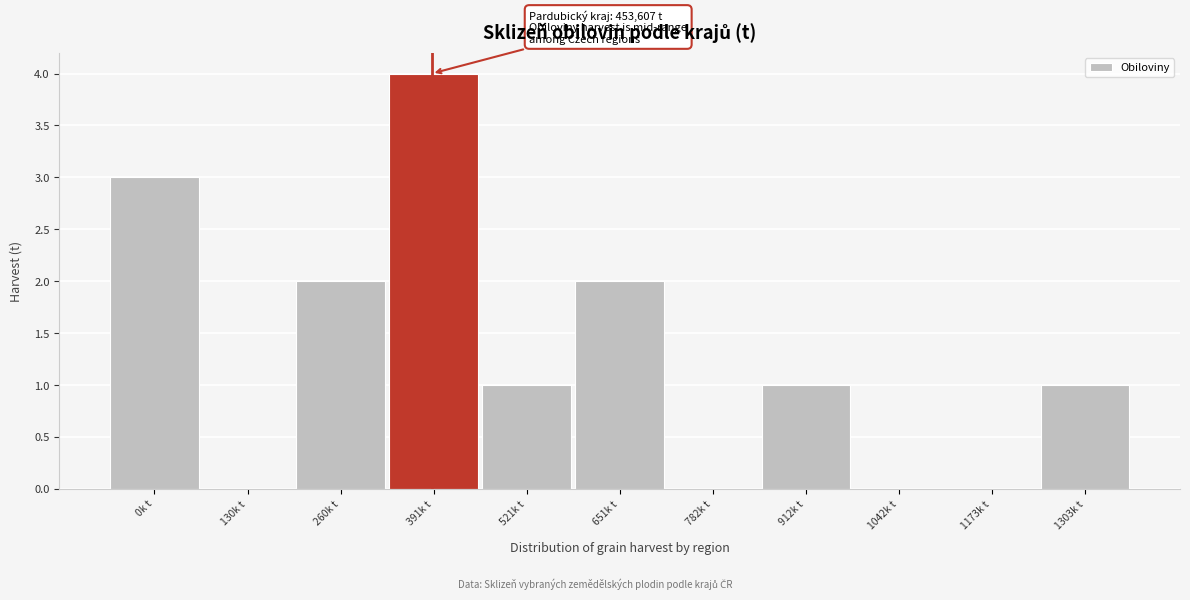

Reading right to left, transcribe all the data shown in this chart.

1303k t=1	1173k t=0	1042k t=0	912k t=1	782k t=0	651k t=2	521k t=1	391k t=4	260k t=2	130k t=0	0k t=3